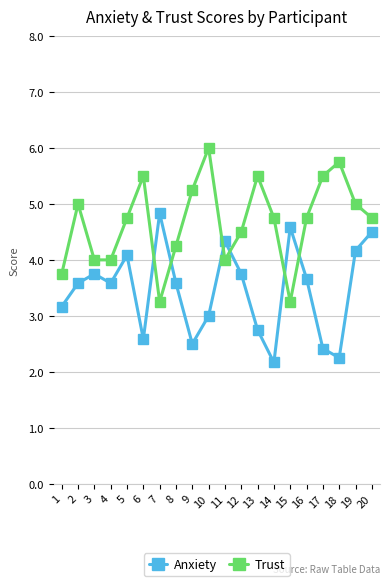

What is the value of the Anxiety point at the 12th from the left?

3.8